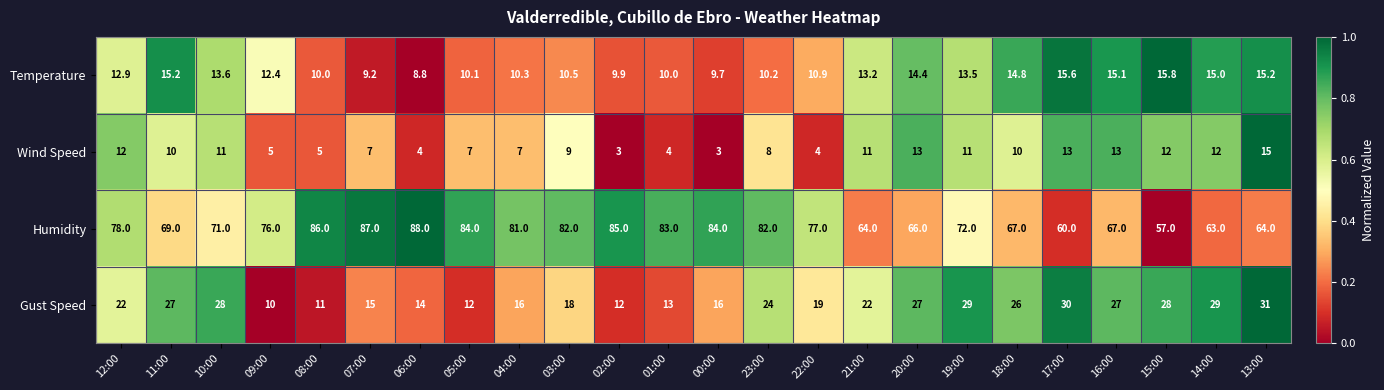

What is the average value of the Humidity series?

74.7